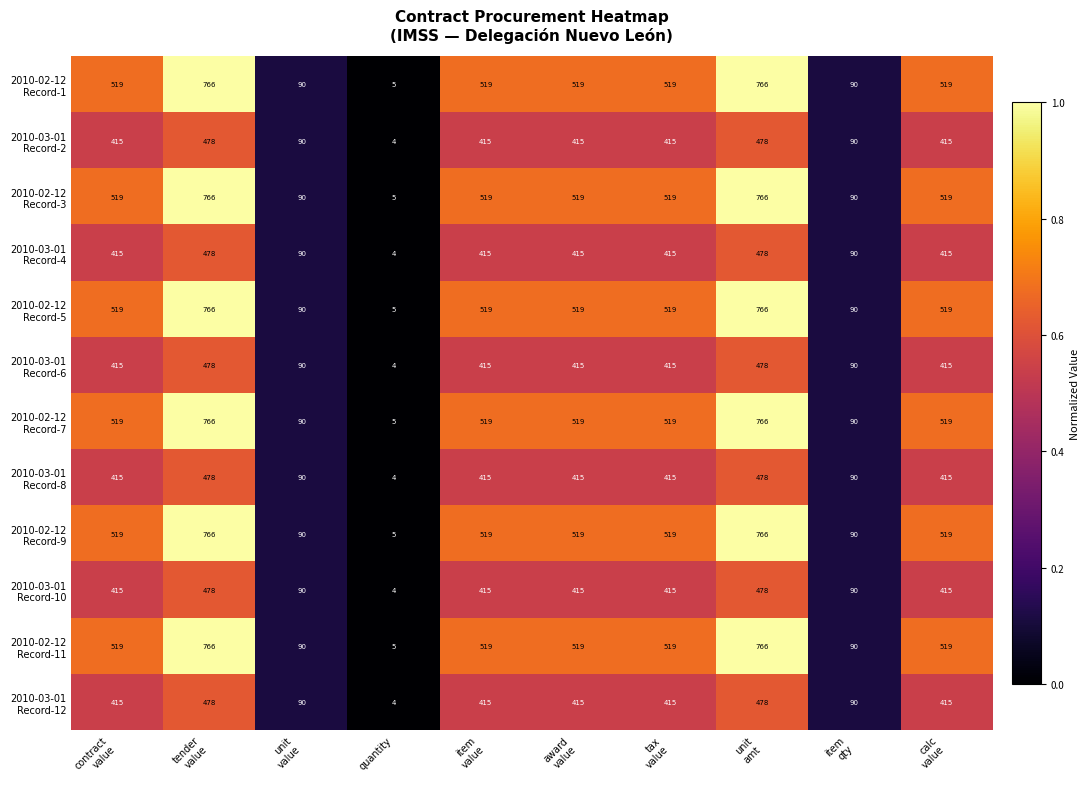

How many distinct data groups are displayed?

12